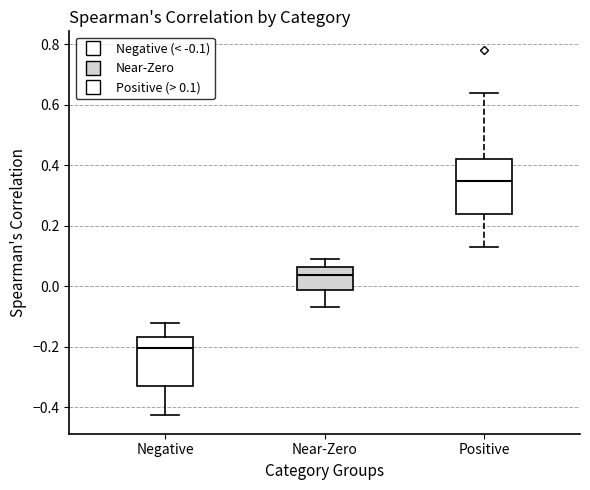

Where does the upper whisker of the box for Negative end on the y-axis? The values are not printed on the chart, so give them approximately, as read against the axis.

-0.12